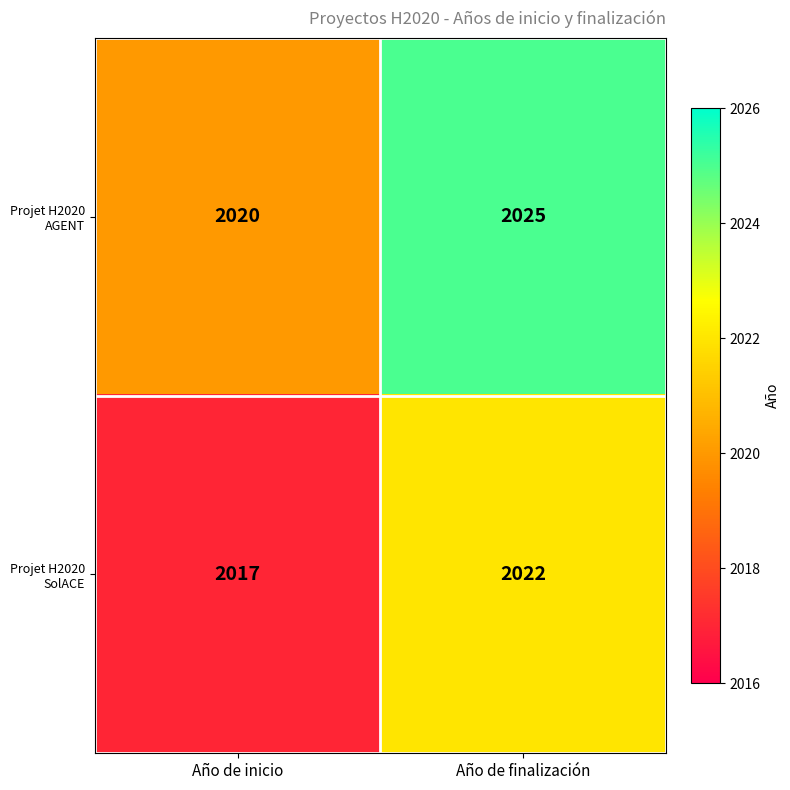

What is the greatest value displayed?

2025